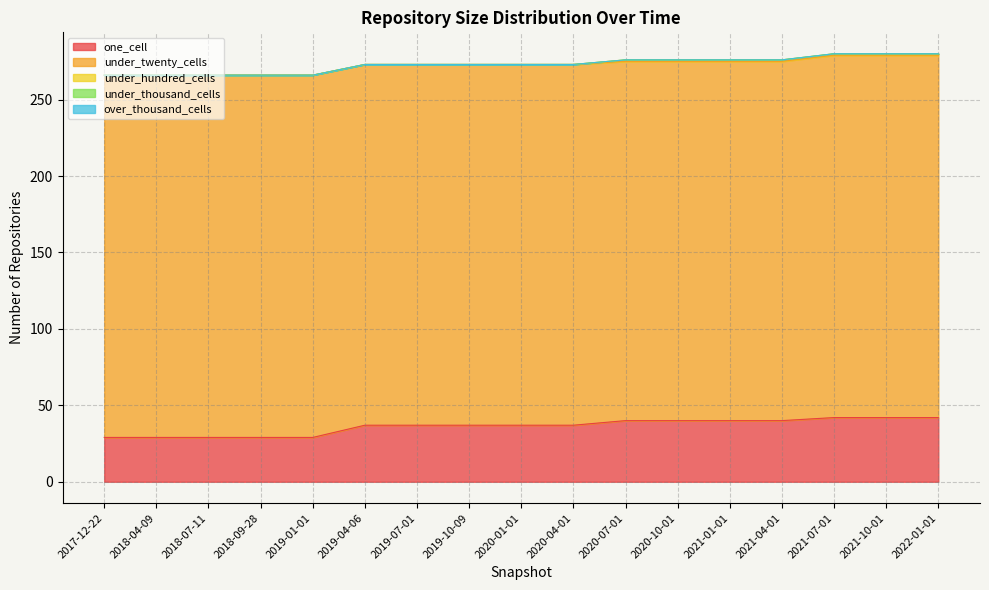

What is the label of the 17th point from the left?

2022-01-01